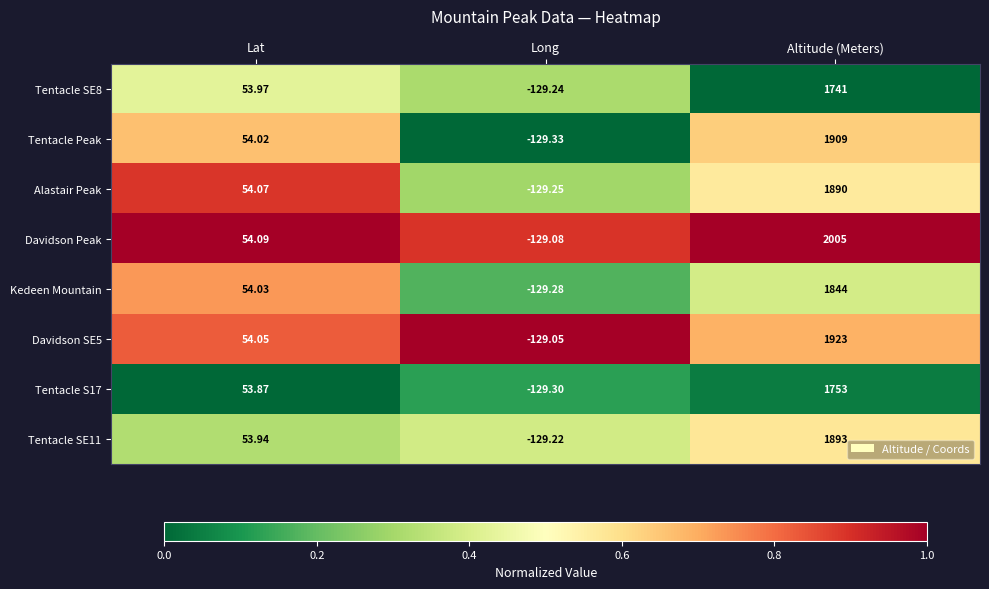

At which label is Davidson Peak closest to 937?

Lat